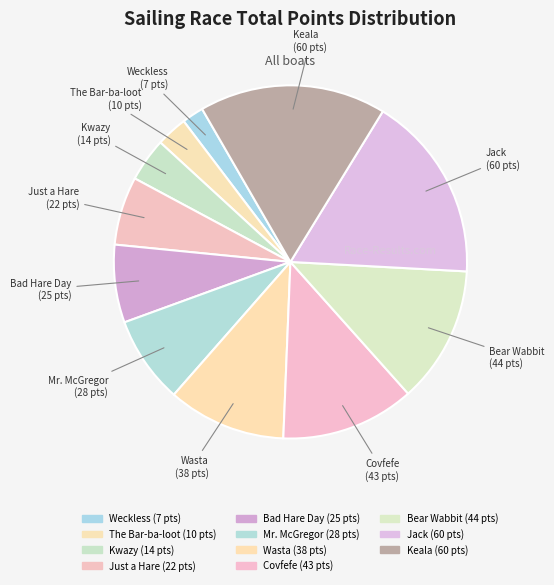

How many slices are in this pie chart?

11